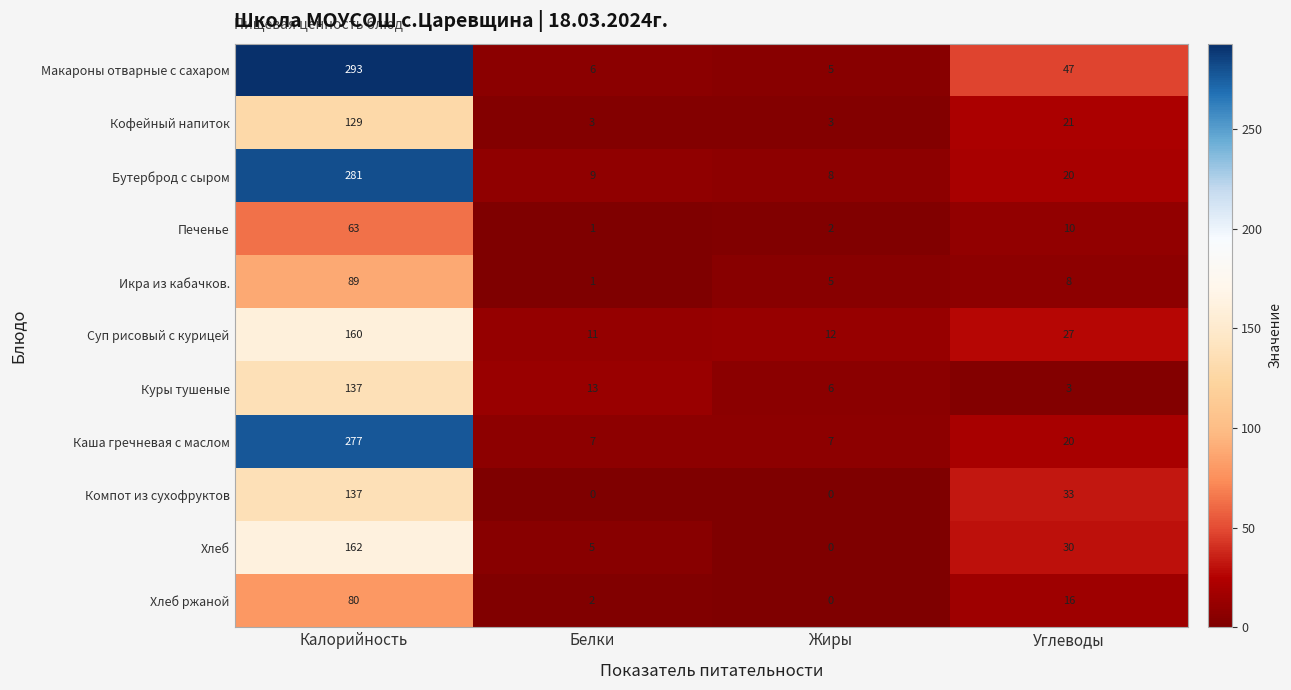

What value does the Каша гречневая с маслом series have at Жиры, to the nearest 10?

10